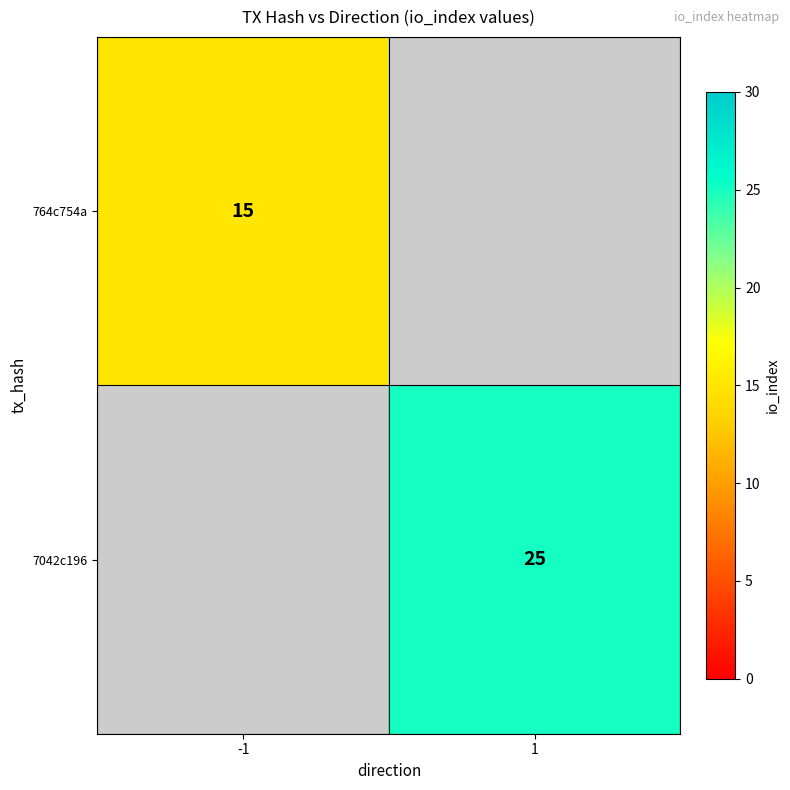

The value of 764c754a at -1 is 15. True or false?

True